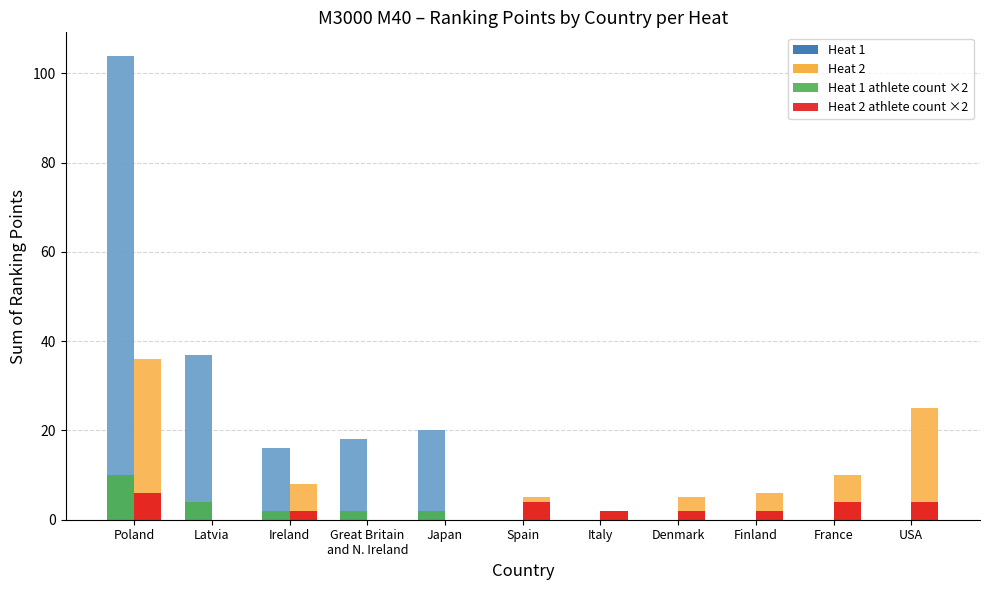

Reading left to right, list all the values displayed in this chart.

Heat 1: Poland=104	Latvia=37	Ireland=16	Great Britain
and N. Ireland=18	Japan=20	Spain=0	Italy=0	Denmark=0	Finland=0	France=0	USA=0
Heat 2: Poland=36	Latvia=0	Ireland=8	Great Britain
and N. Ireland=0	Japan=0	Spain=5	Italy=2	Denmark=5	Finland=6	France=10	USA=25
Heat 1 athlete count ×2: Poland=10	Latvia=4	Ireland=2	Great Britain
and N. Ireland=2	Japan=2	Spain=0	Italy=0	Denmark=0	Finland=0	France=0	USA=0
Heat 2 athlete count ×2: Poland=6	Latvia=0	Ireland=2	Great Britain
and N. Ireland=0	Japan=0	Spain=4	Italy=2	Denmark=2	Finland=2	France=4	USA=4